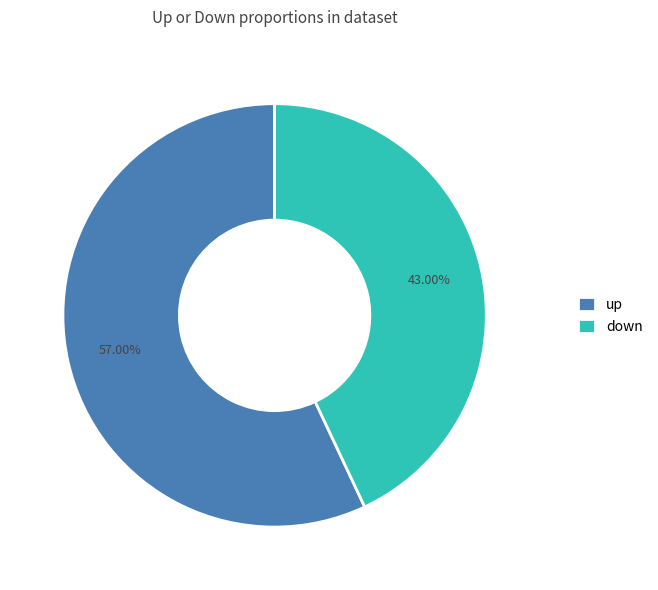

How many slices are in this pie chart?

2